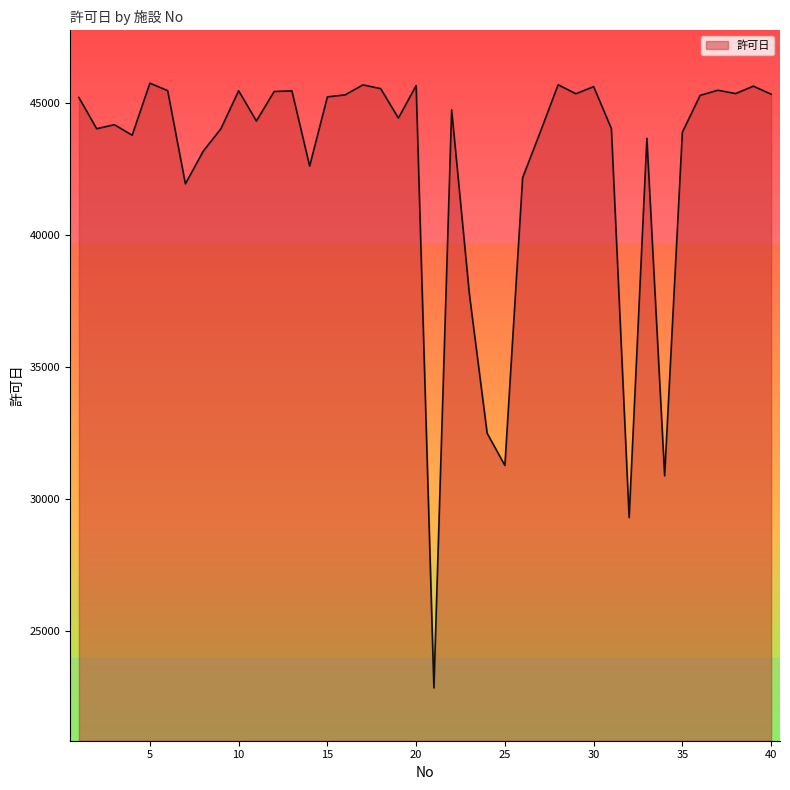

What is the difference between the maximum and minimum values?

22892